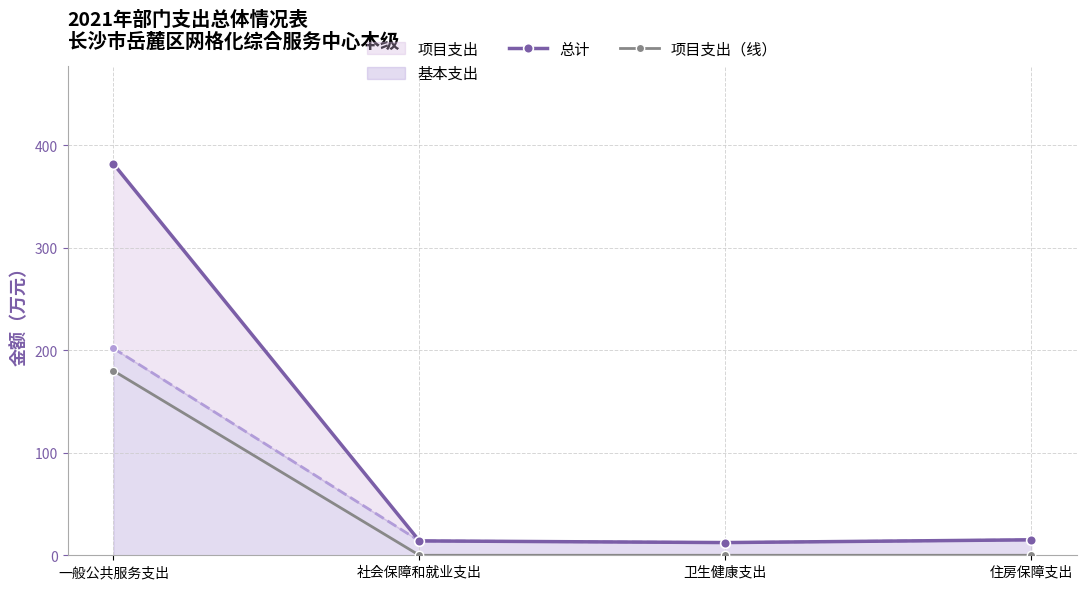

What position from the right is 住房保障支出?

1